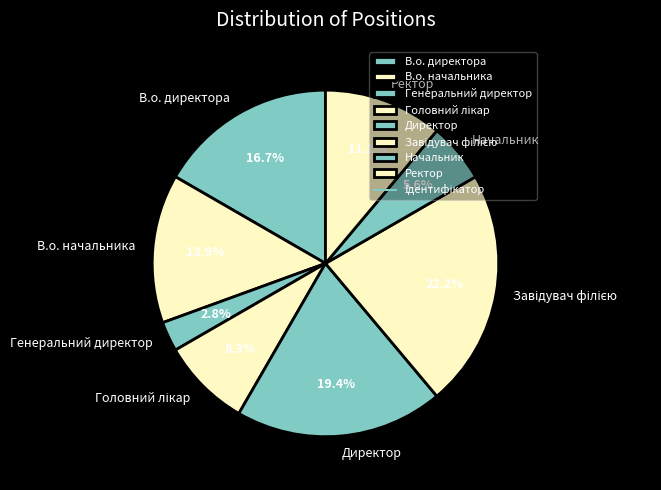

Which category has the smallest portion of the pie?

Генеральний директор